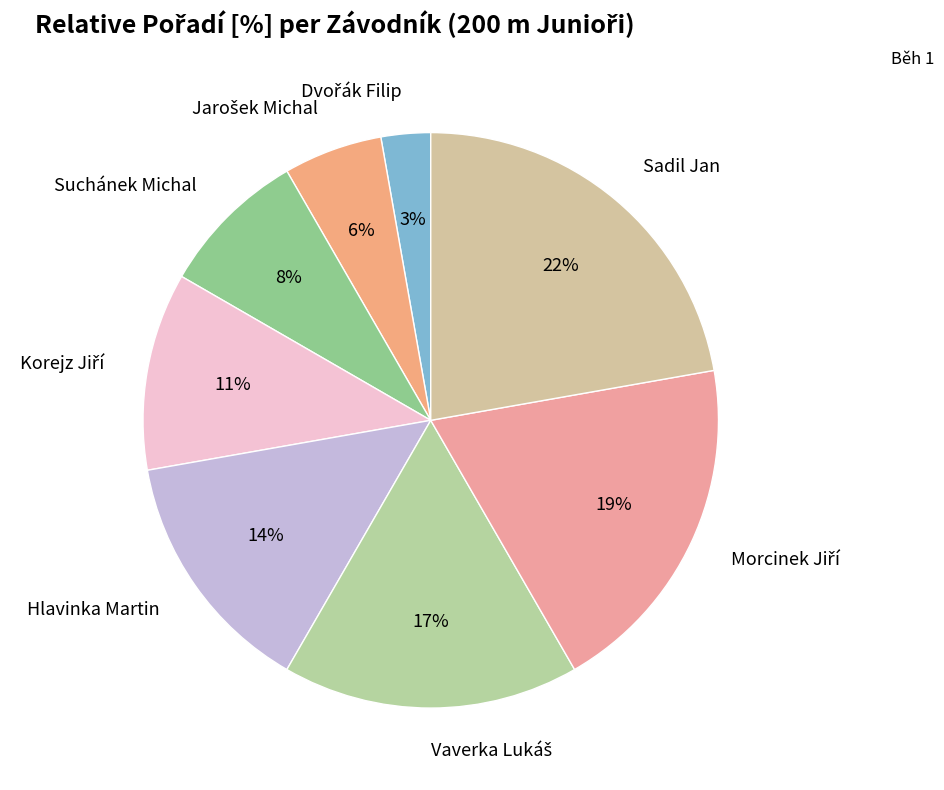

To the nearest percent, what is the difference between the largest and smallest slice percentages?

19%